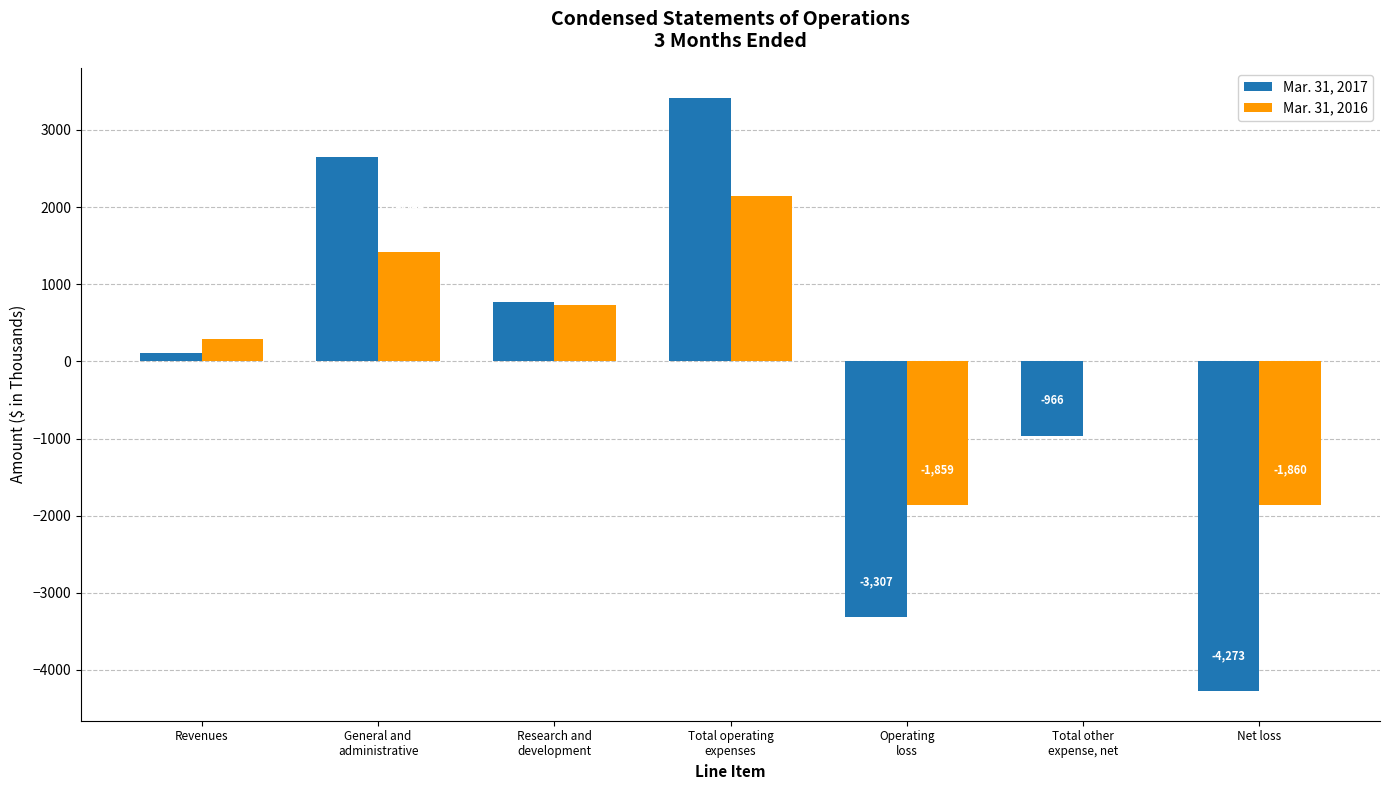

What is the maximum value shown in the chart?

3421